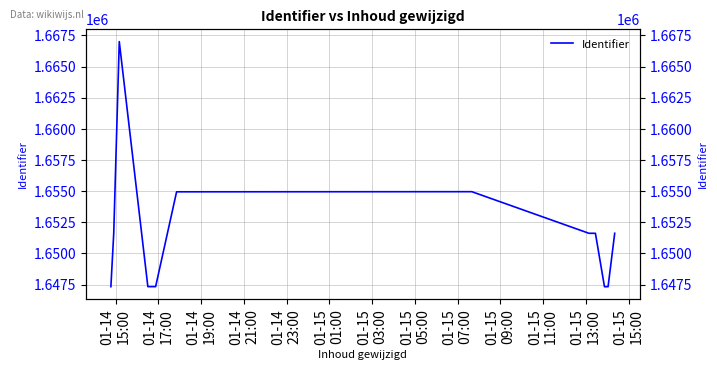

Between 01-14
23:00 and 01-15
11:00, which is larger?

01-14
23:00